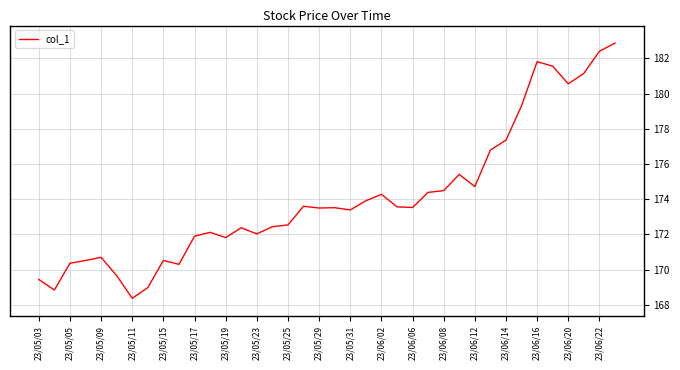

What is the difference between the maximum and minimum values?

14.5